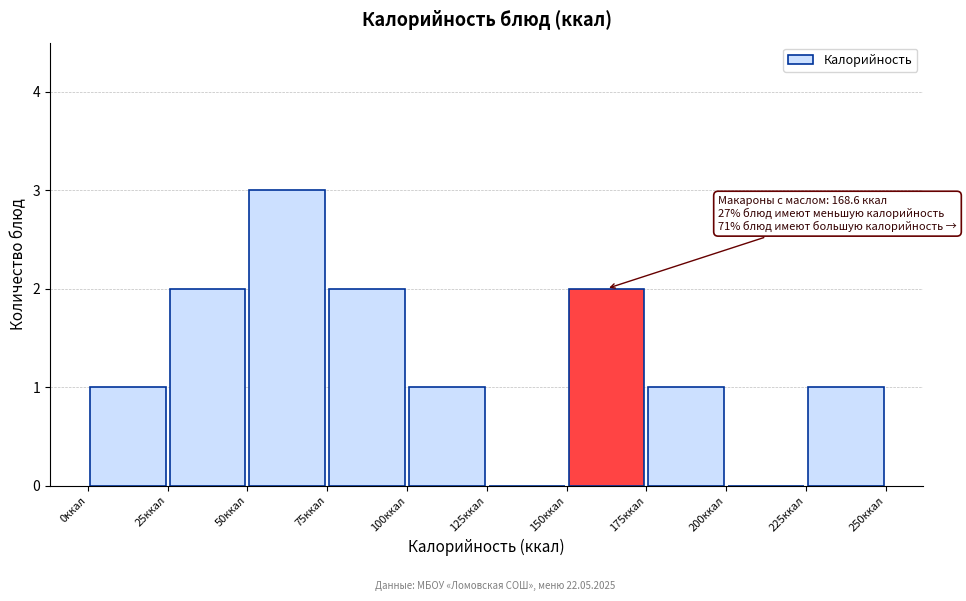

Which range on the x-axis has the tallest bar?

50 to 75